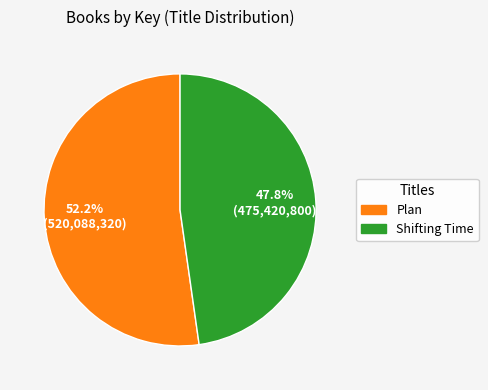

To the nearest percent, what percentage of the pie is Plan?

52%